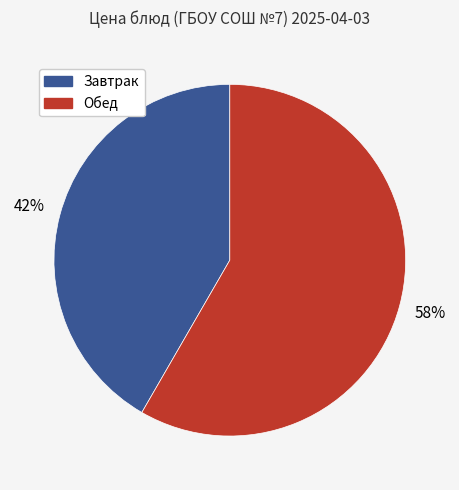

How many slices are in this pie chart?

2